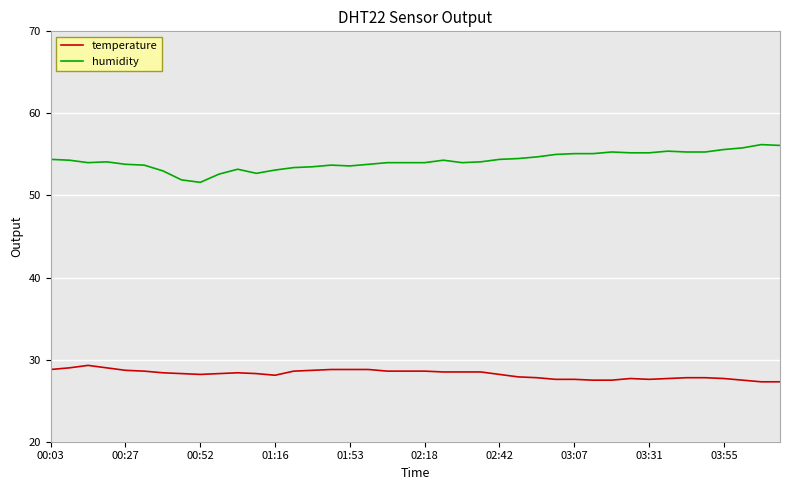

True or false: temperature and humidity cross at least once.

False